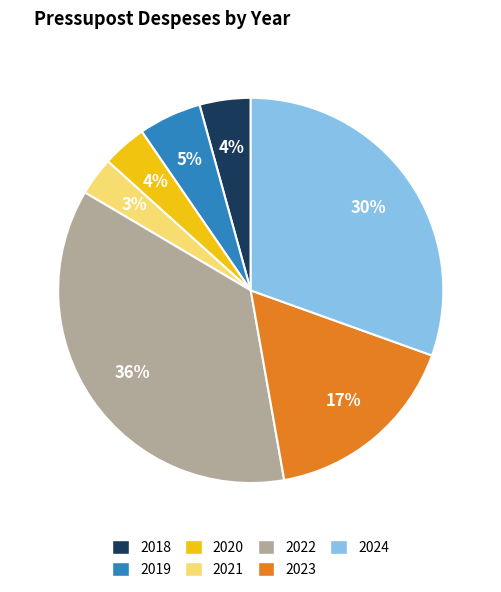

What is the largest slice in the pie chart?

2022